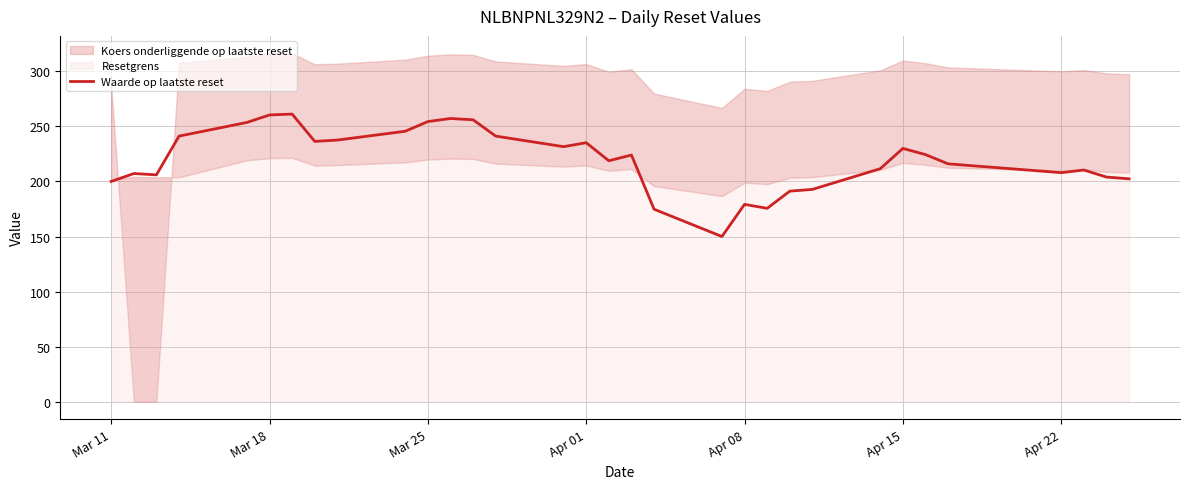

The Waarde op laatste reset series shows 179.2 at Apr 08. True or false?

True